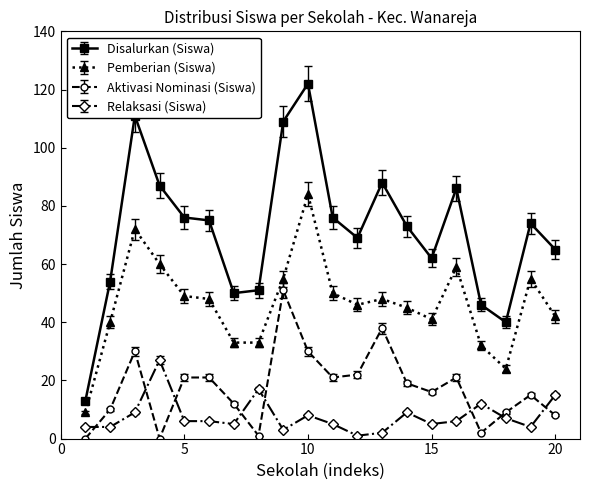

What is the maximum value for Aktivasi Nominasi (Siswa)?

51